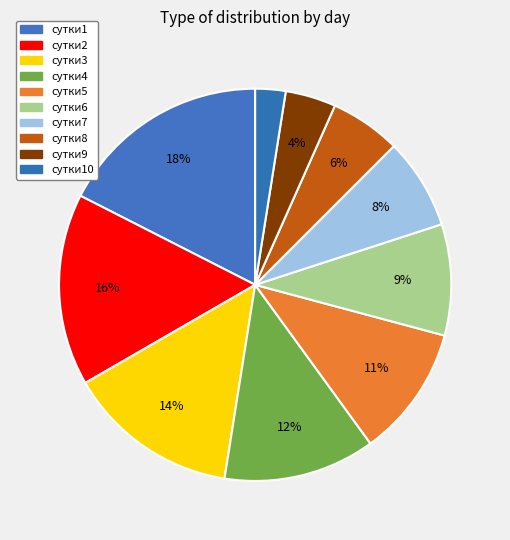

Does any single category account for the majority?

No